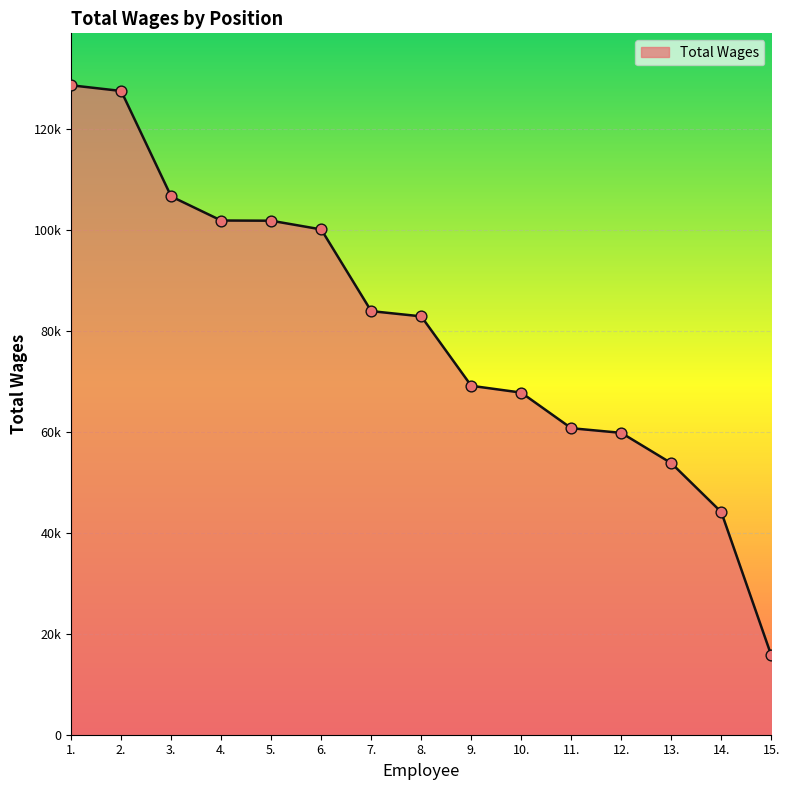

Between 14. and 6., which is larger?

6.